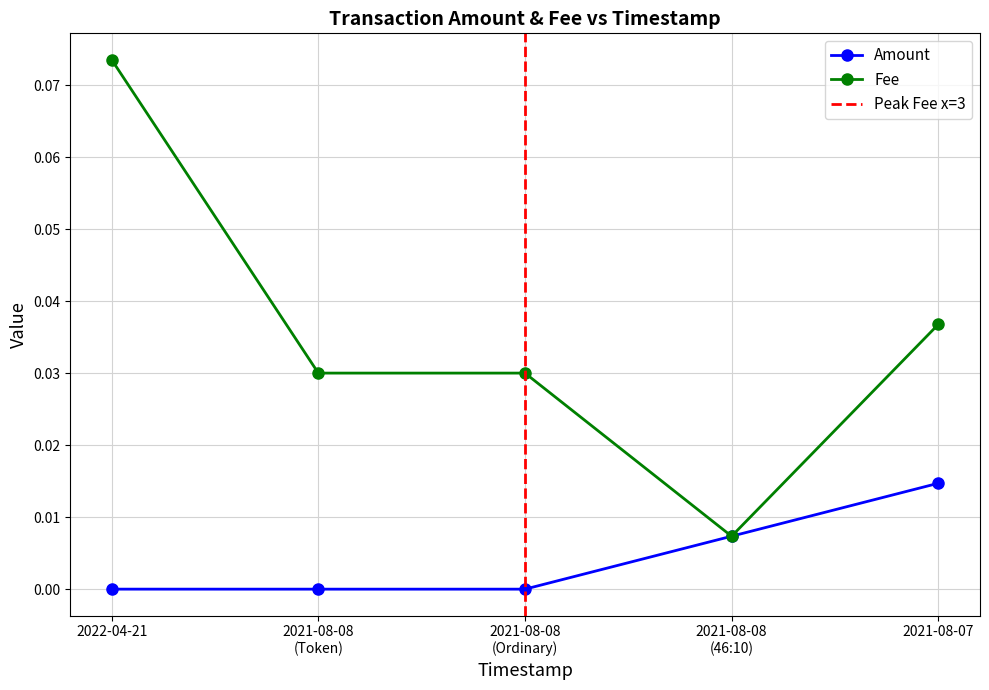

How many series are shown in this chart?

2